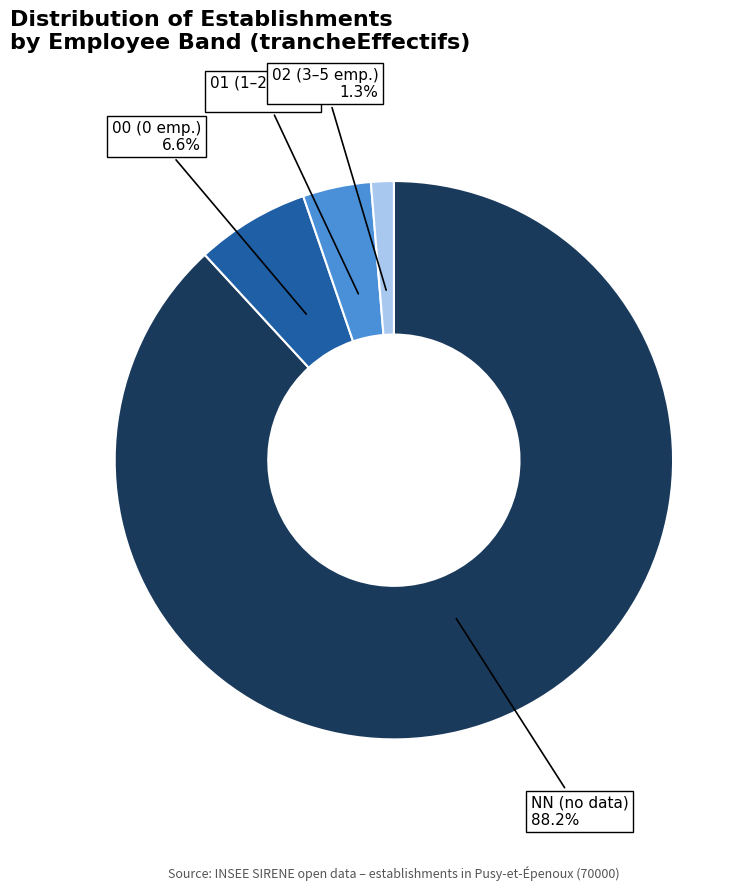

Does any single category account for the majority?

Yes